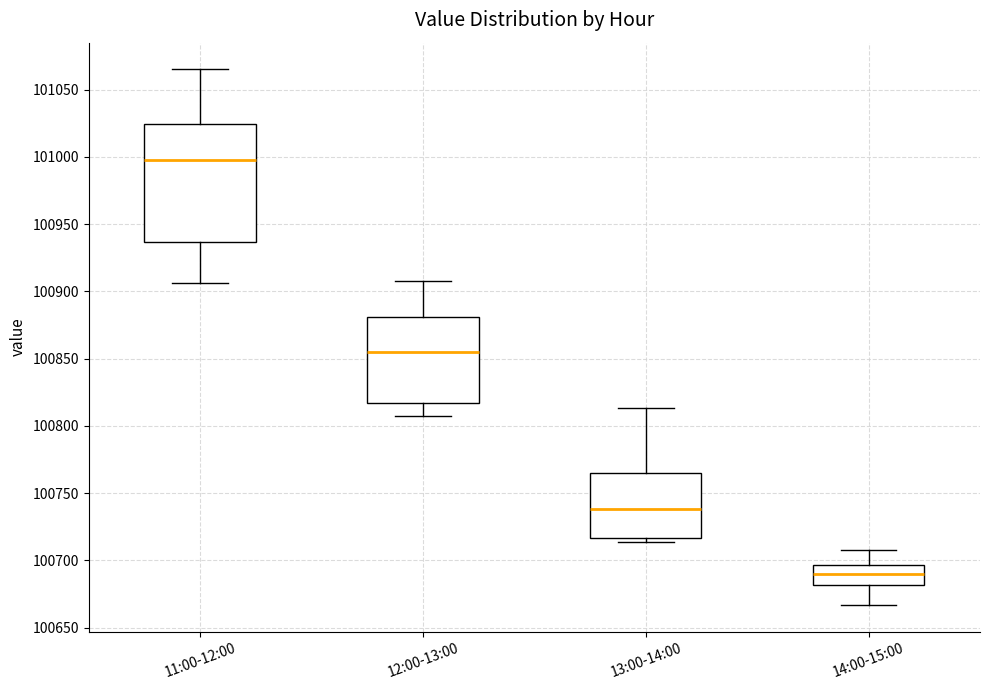

Where is the lower edge of the box for 13:00-14:00 on the y-axis? The values are not printed on the chart, so give them approximately, as read against the axis.

100715